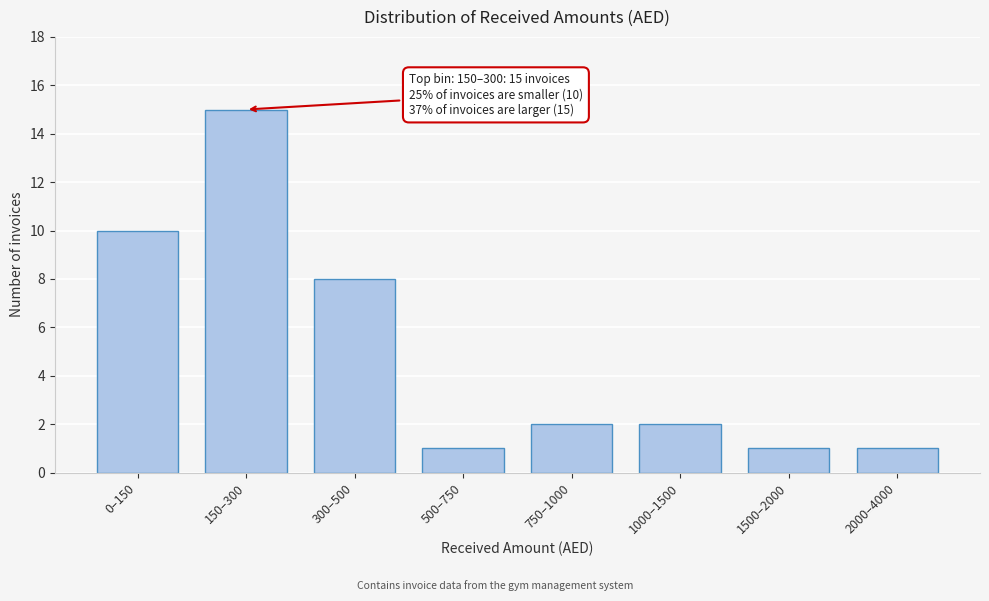

Reading left to right, transcribe all the data shown in this chart.

10	15	8	1	2	2	1	1